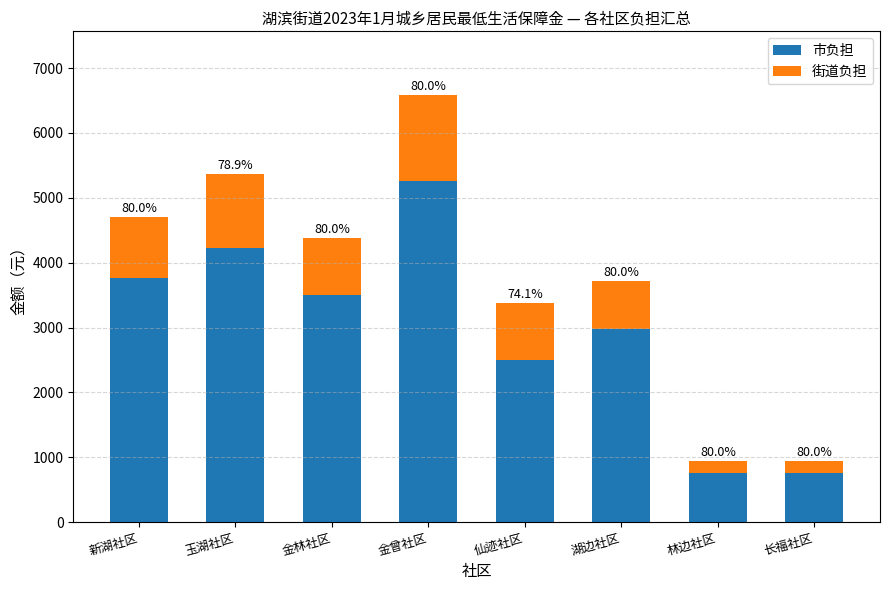

The 市负担 series shows 345 at 林边社区. True or false?

False